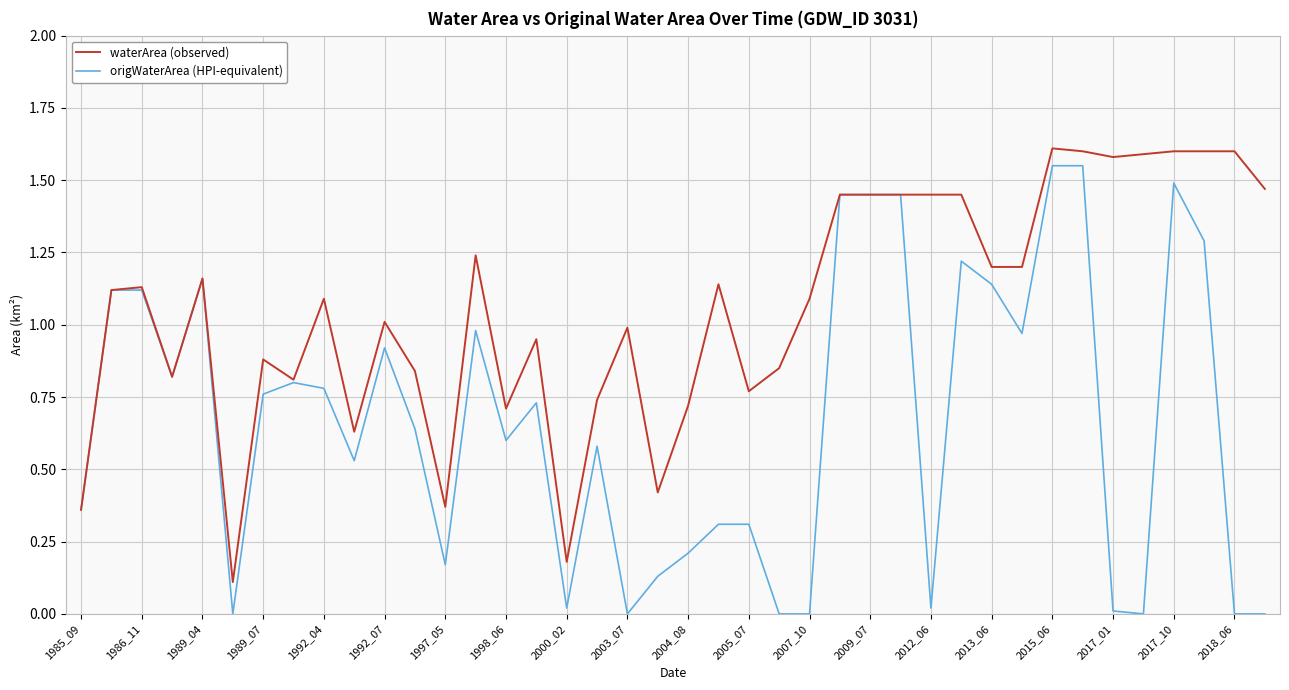

Rank the series by their average value, from lowest to highest.

origWaterArea (HPI-equivalent), waterArea (observed)